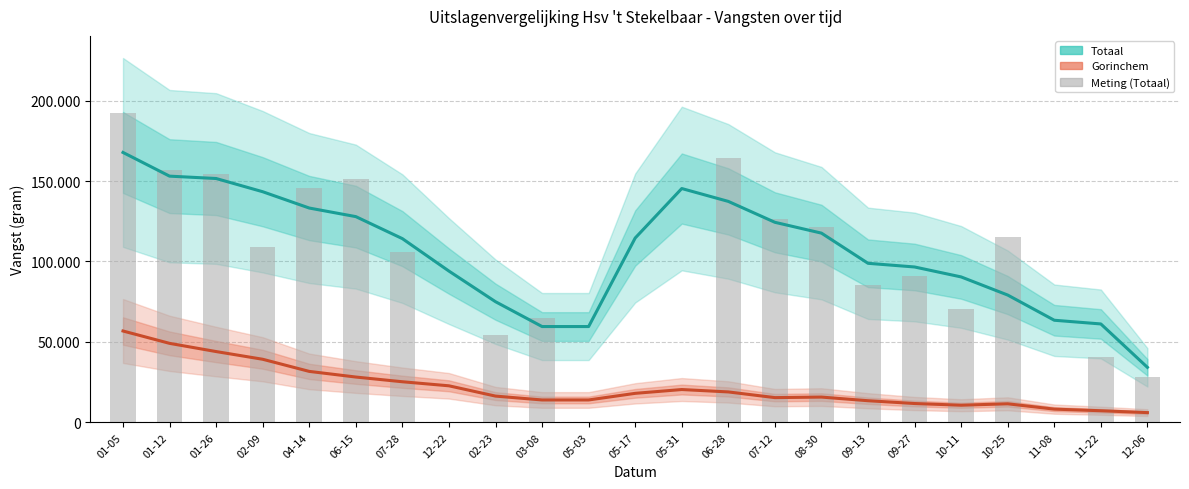

How many values in the Gorinchem (schatting) series are below 16304?

11